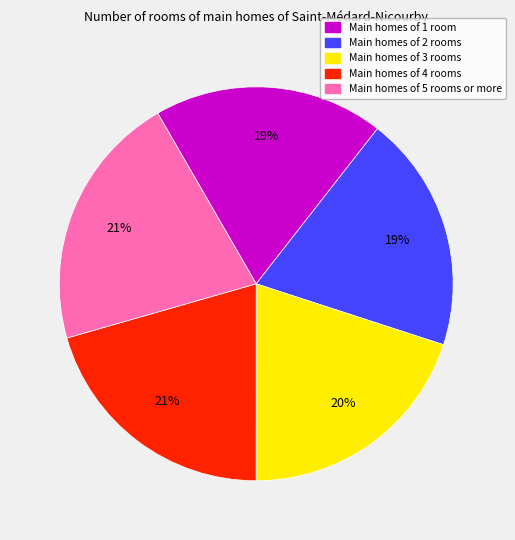

Does any single category account for the majority?

No